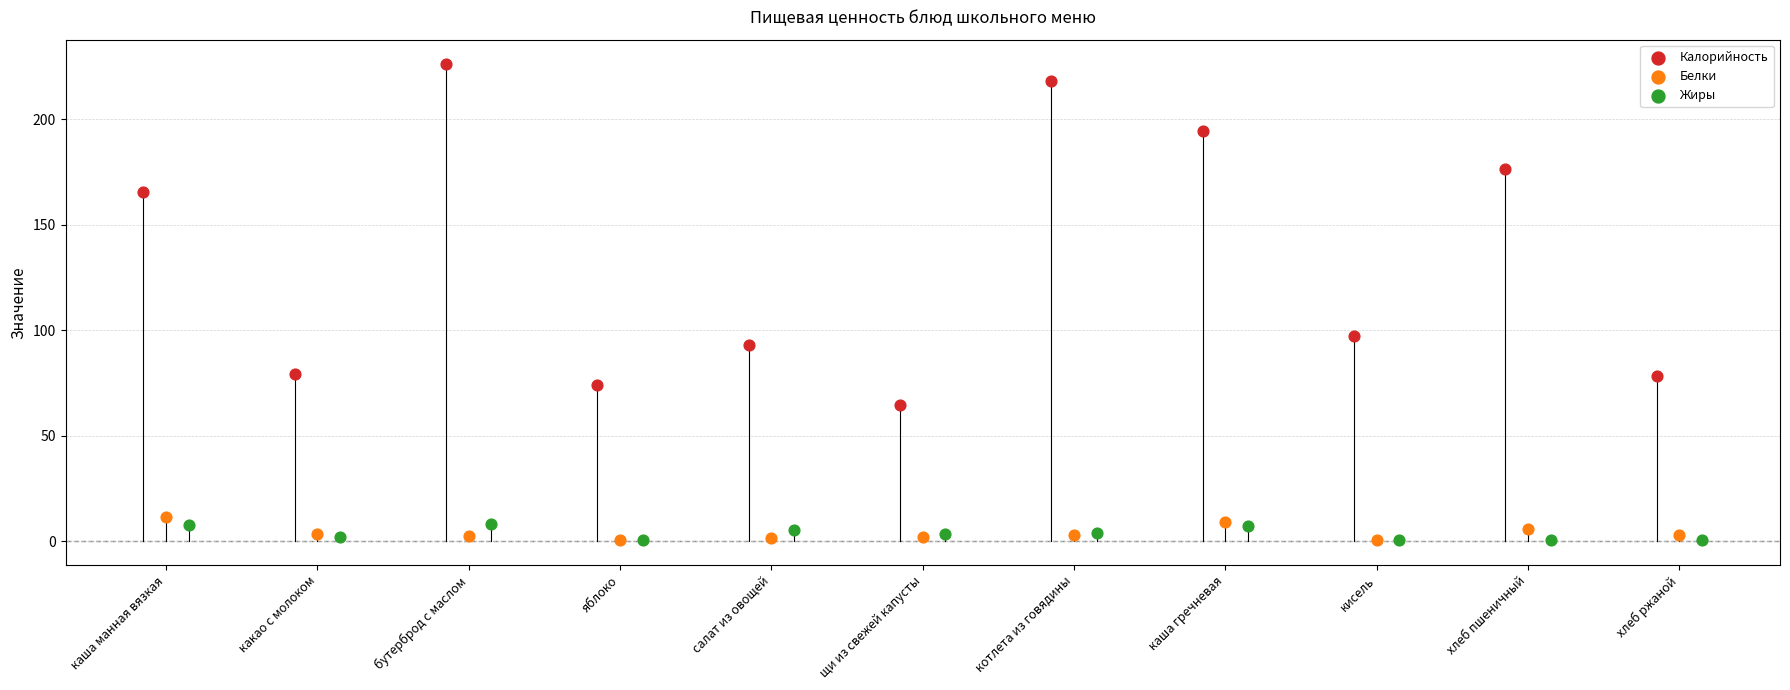

Which series reaches the maximum Y coordinate?

Калорийность